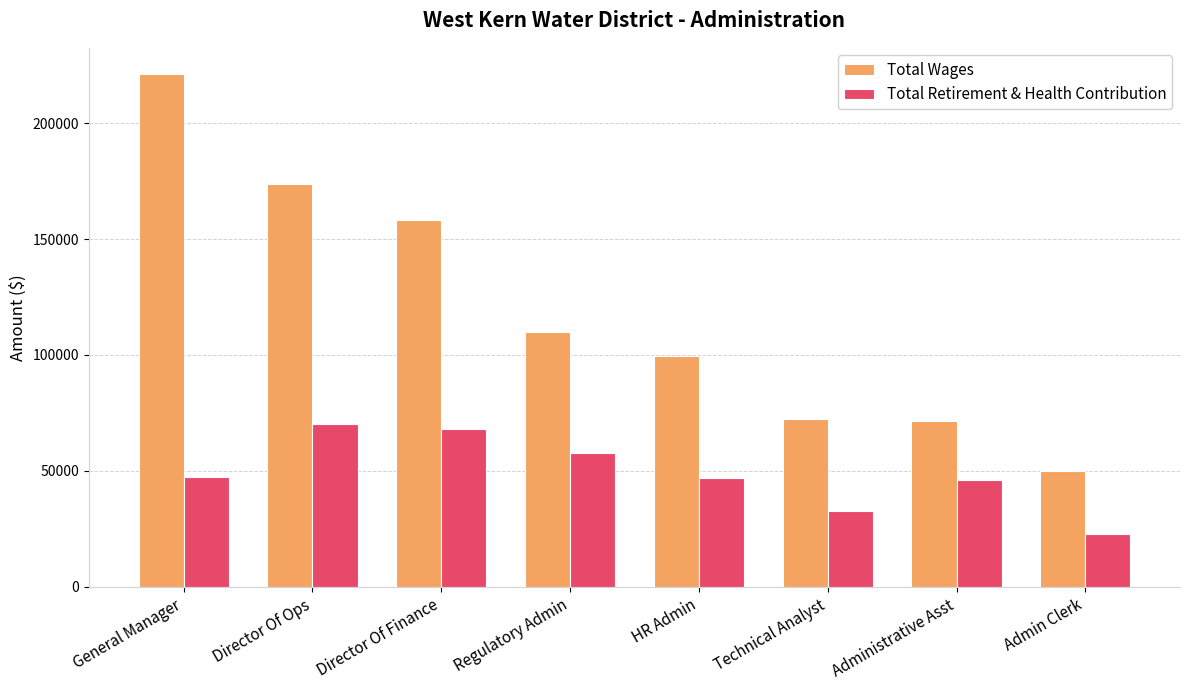

Does the chart contain any negative values?

No